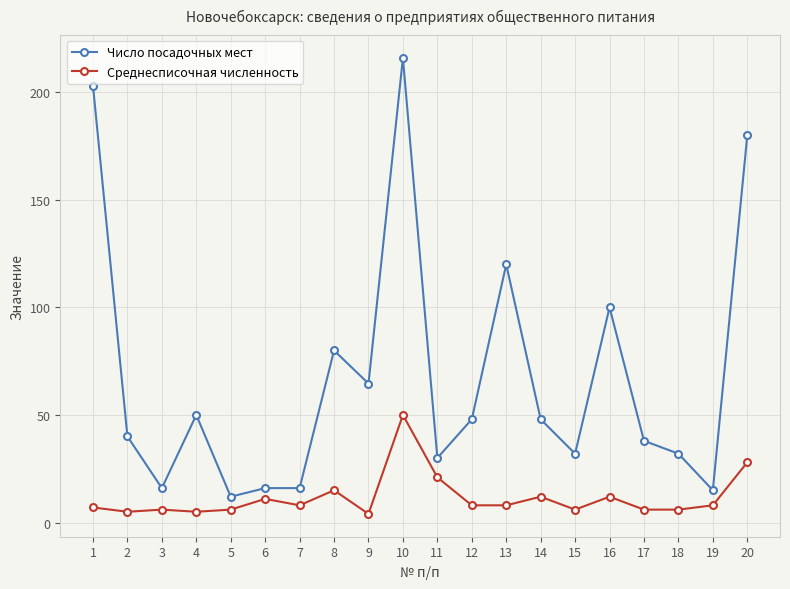

True or false: Число посадочных мест and Среднесписочная численность cross at least once.

False